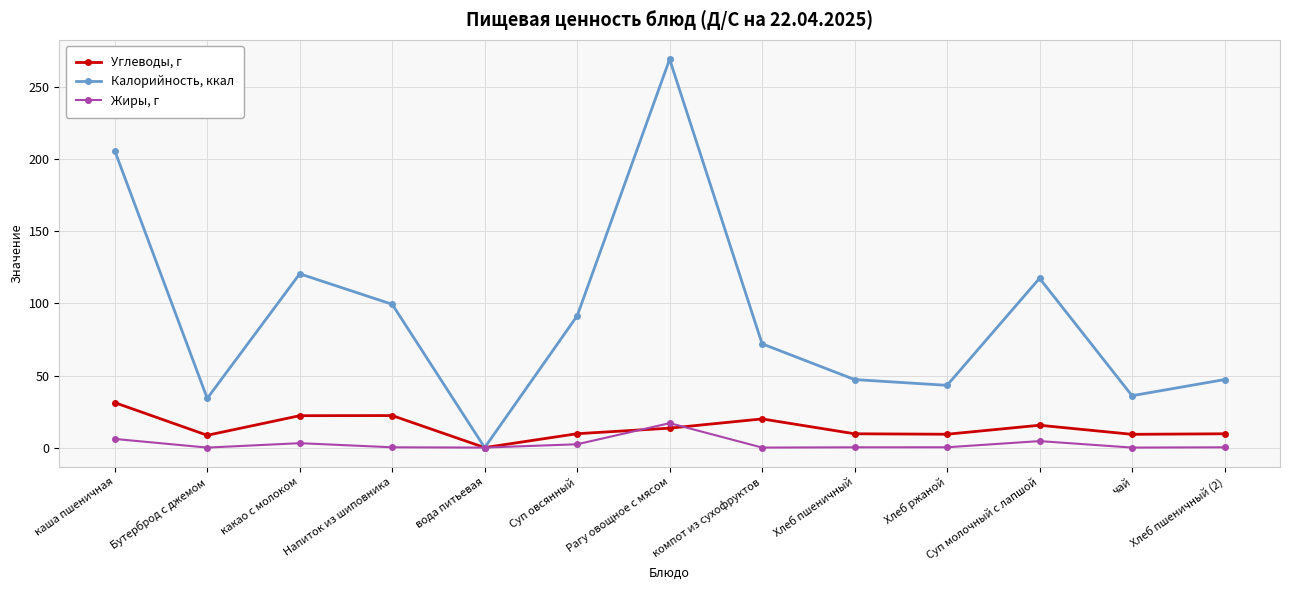

True or false: Жиры, г has more than 0 points higher than both neighbors.

True